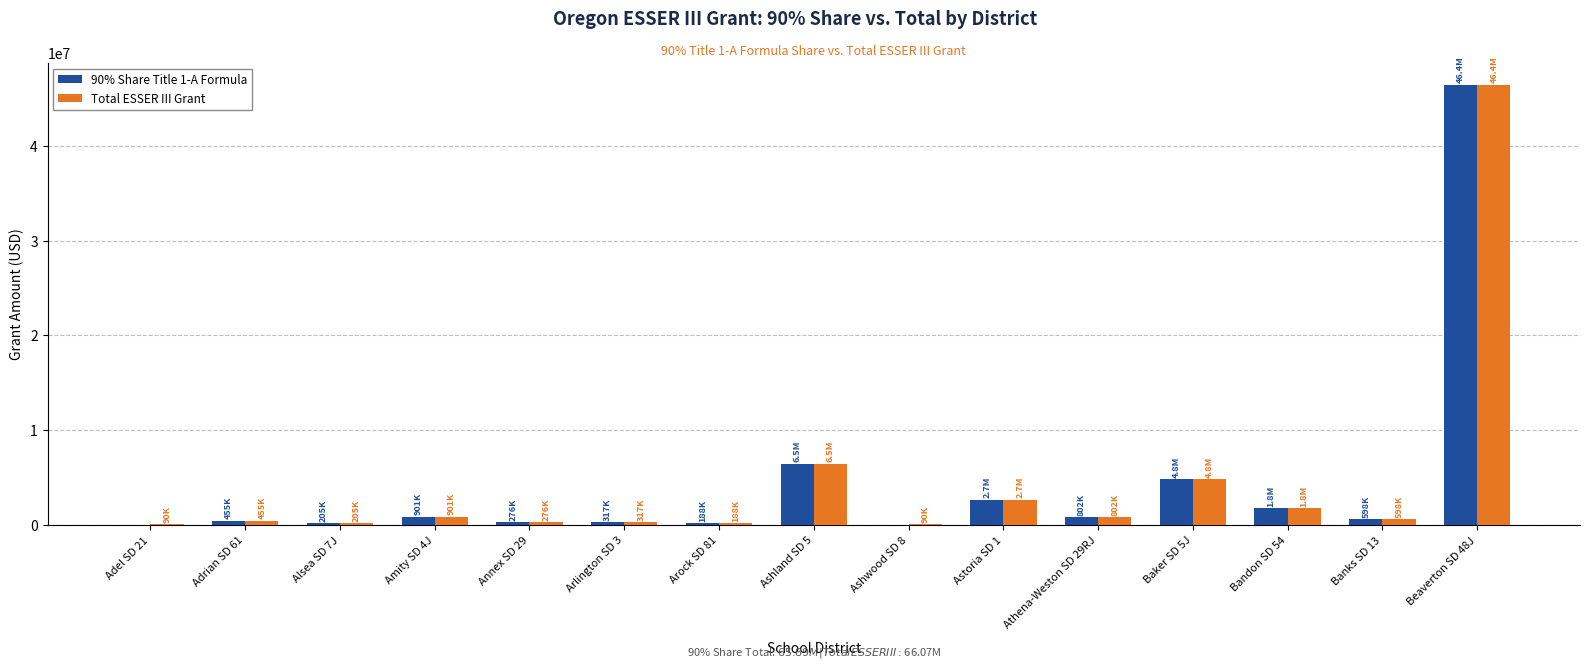

At which category is the sum across all series the highest?

Beaverton SD 48J